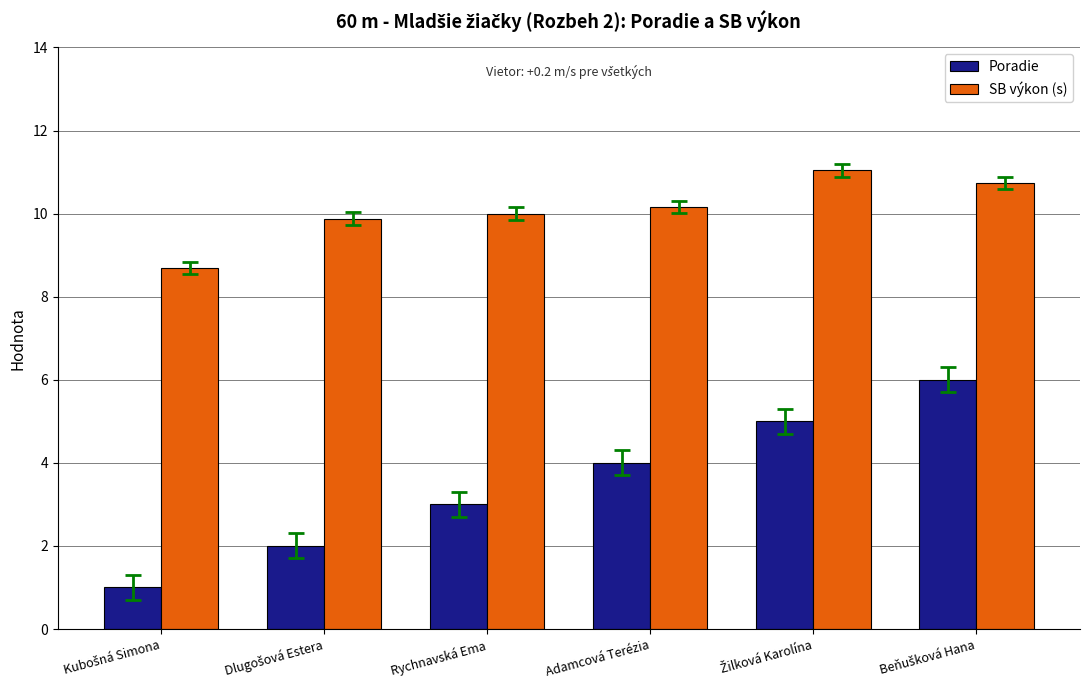

The Poradie series shows 3.0 at Rychnavská Ema. True or false?

True